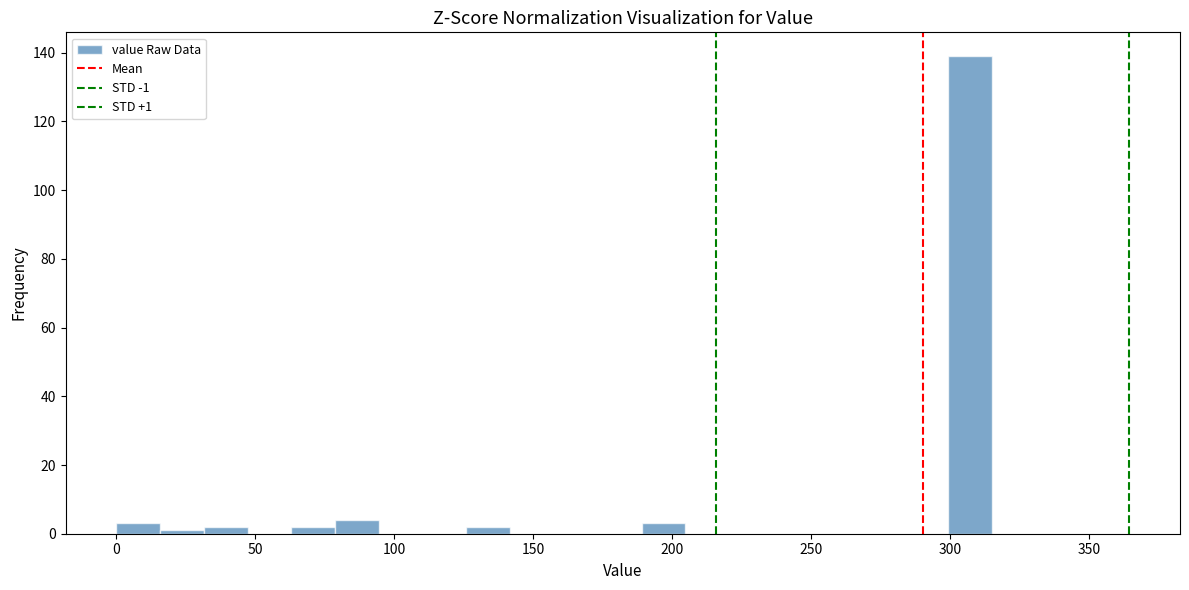

Around what value on the x-axis is the tallest bar? Give the approximate position of its centre, as read against the axis.

305